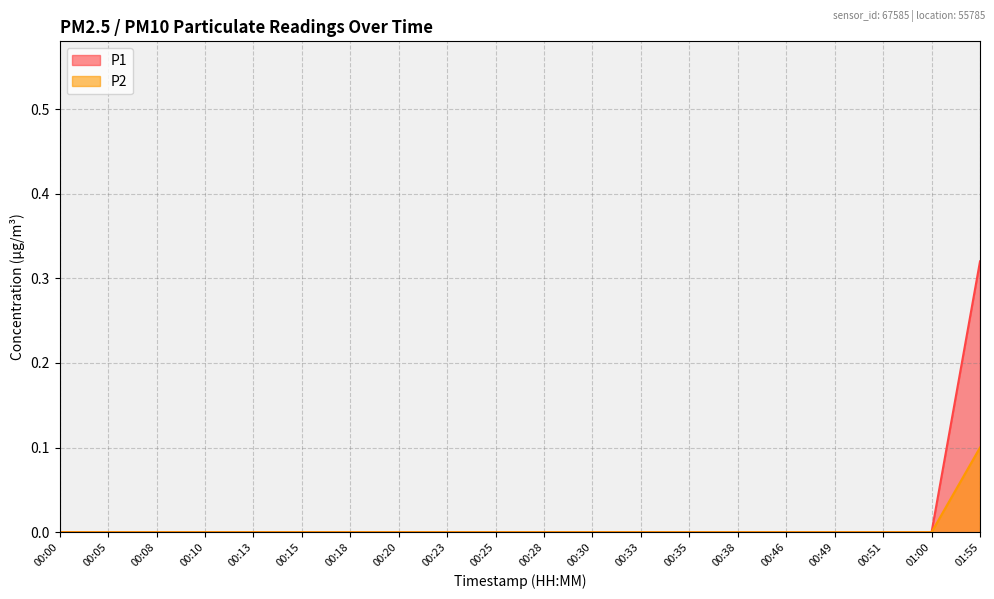

Reading left to right, what are all the values shown in this chart?

P1: 0.0	0.0	0.0	0.0	0.0	0.0	0.0	0.0	0.0	0.0	0.0	0.0	0.0	0.0	0.0	0.0	0.0	0.0	0.0	0.3
P2: 0.0	0.0	0.0	0.0	0.0	0.0	0.0	0.0	0.0	0.0	0.0	0.0	0.0	0.0	0.0	0.0	0.0	0.0	0.0	0.1